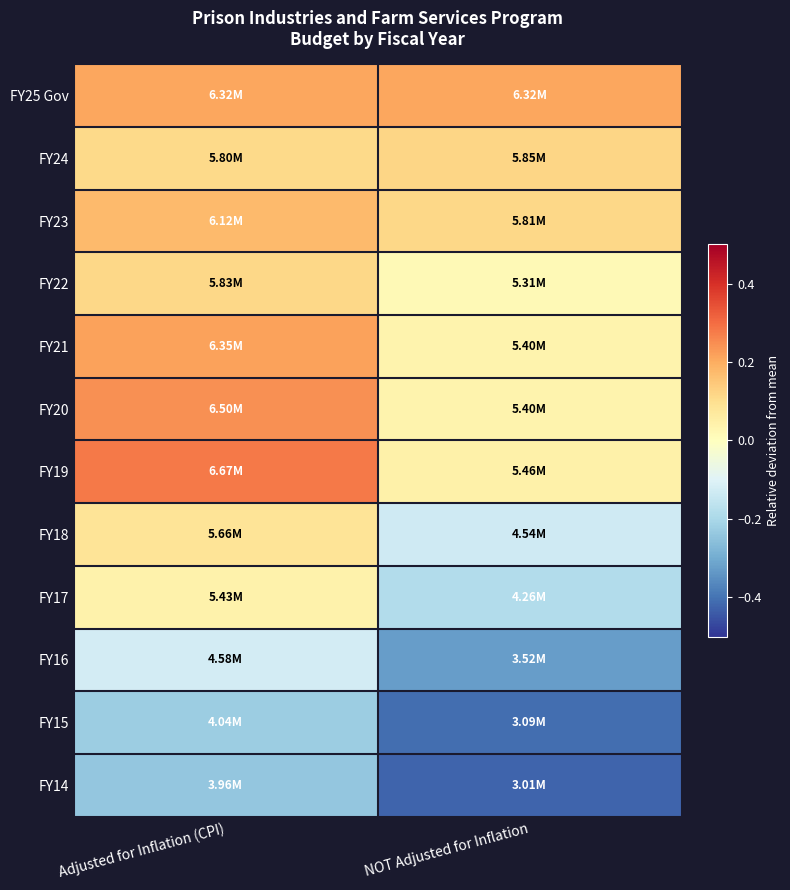

At which category is the sum across all series the highest?

Adjusted for Inflation (CPI)